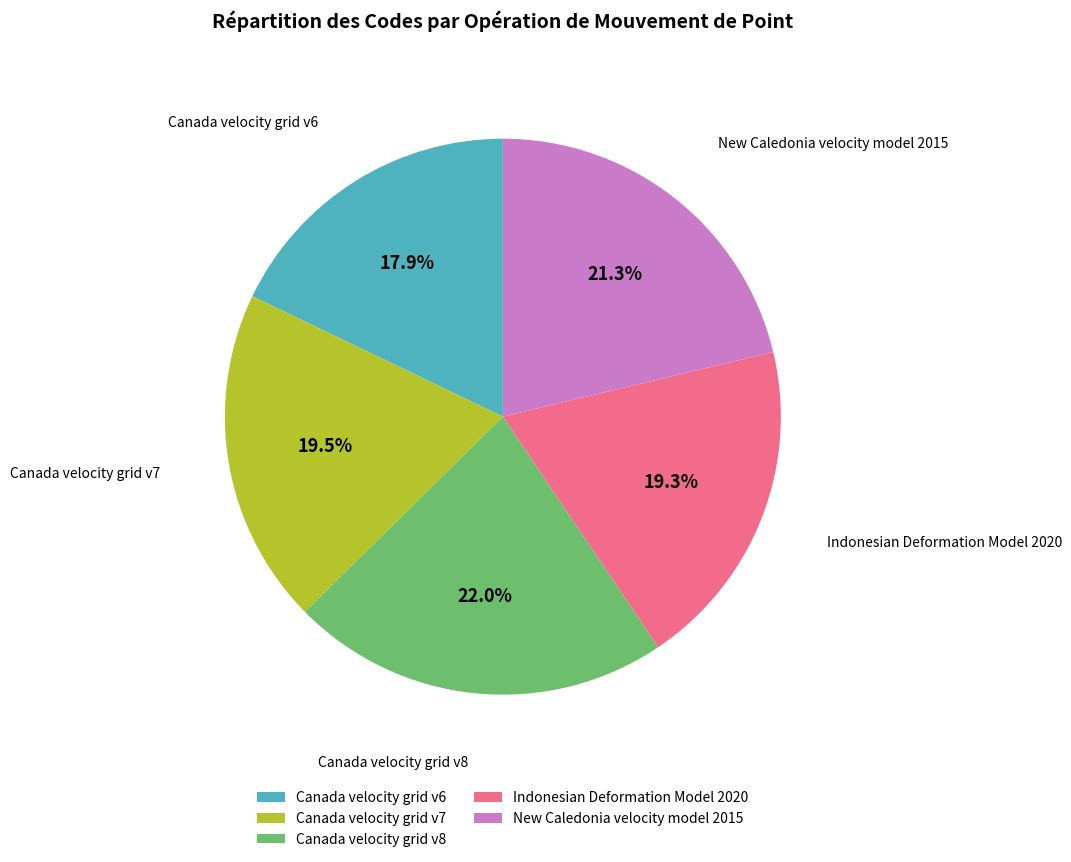

To the nearest percent, what is the combined percentage of Indonesian Deformation Model 2020 and Canada velocity grid v8?

41%